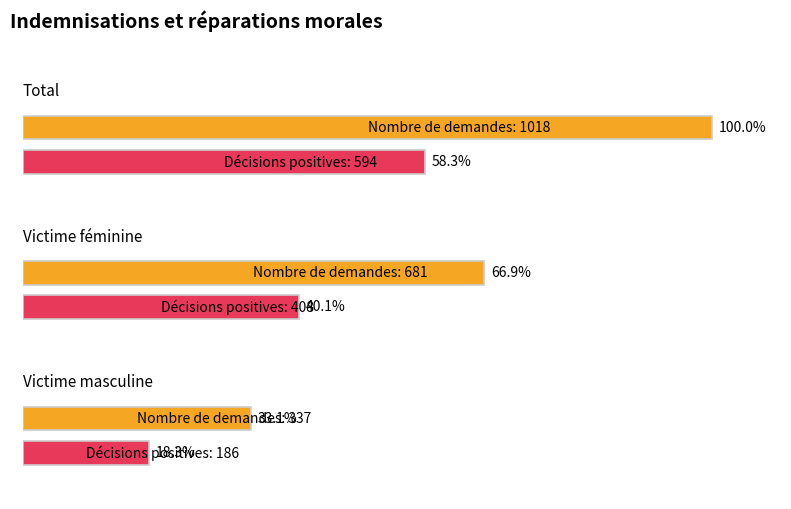

Reading left to right, extract all data points from this chart.

Réparations morales - Décisions positives: 594	408	186
Nombre de demandes: 1018	681	337